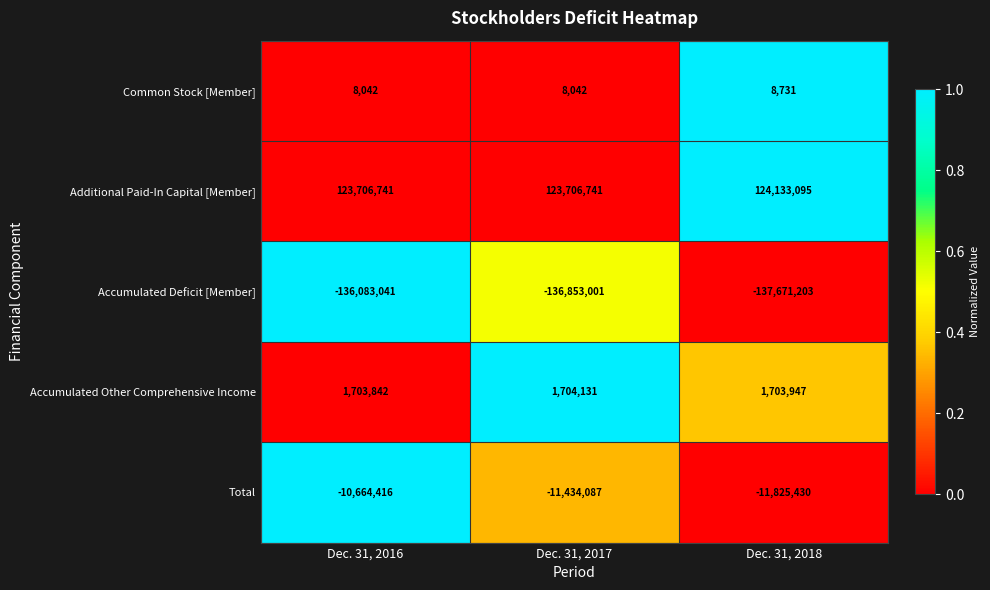

Where is Accumulated Other Comprehensive Income nearest to the value 1703986?

Dec. 31, 2018